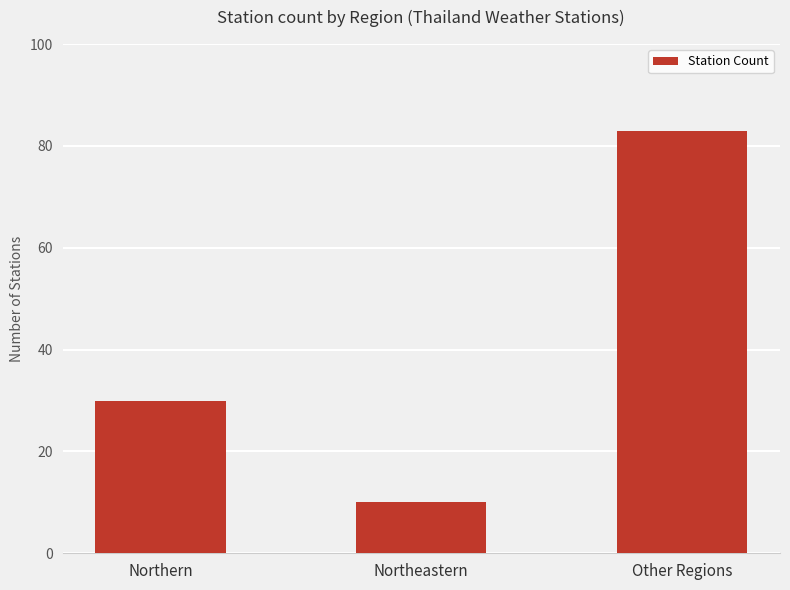

Reading right to left, what are all the values shown in this chart?

Other Regions=83	Northeastern=10	Northern=30